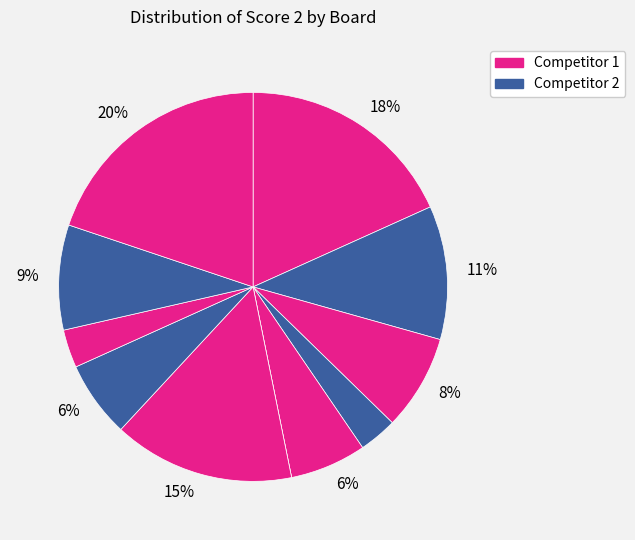

Rank the categories by value from lowest to highest.

Board 6, Board 4, Board 9, Board 5, Board 8, Board 3, Board 10, Board 2, Board 7, Board 1, Board 11